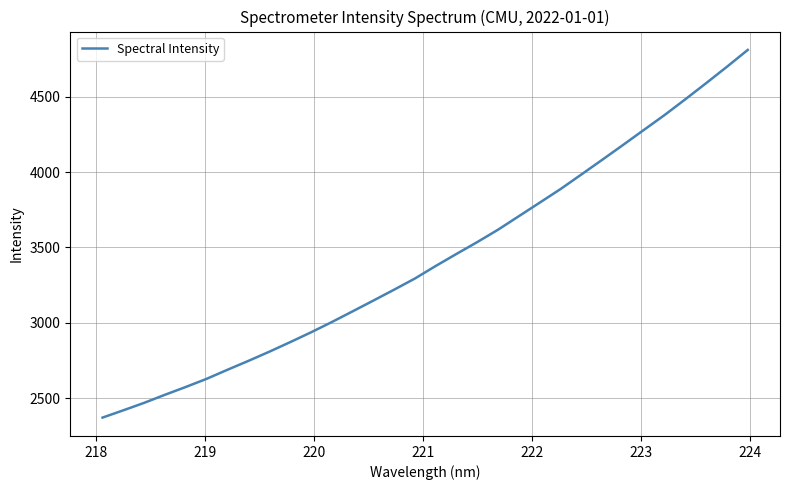

How many lines are shown in the chart?

1